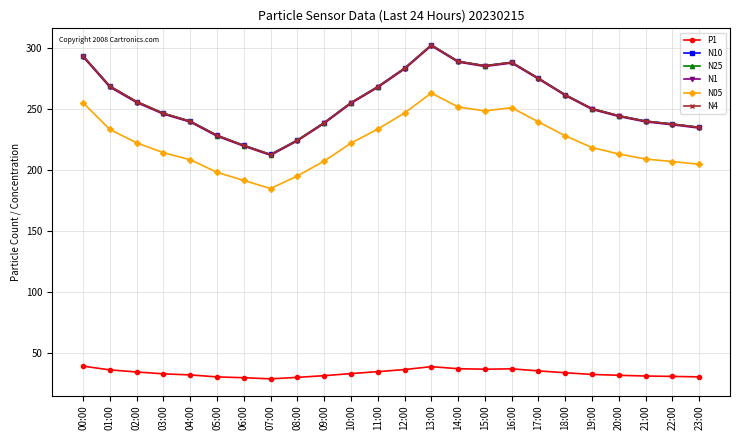

Is the value of N4 at 01:00 greater than the value of N1 at 03:00?

Yes